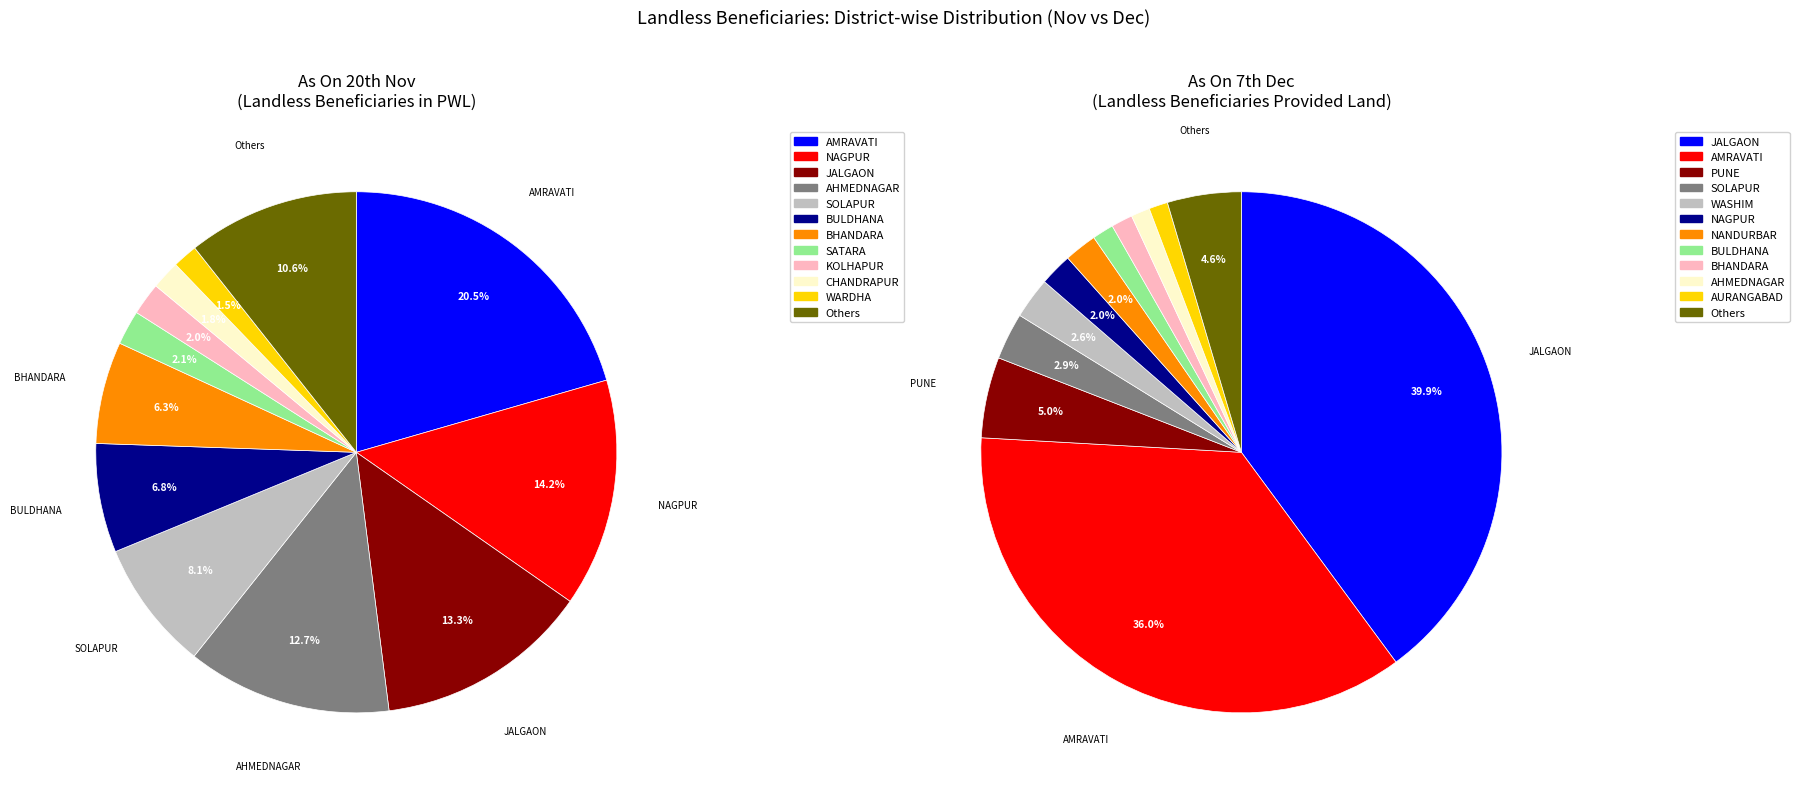

Do GADCHIROLI and AKOLA together represent more than half of the pie?

No